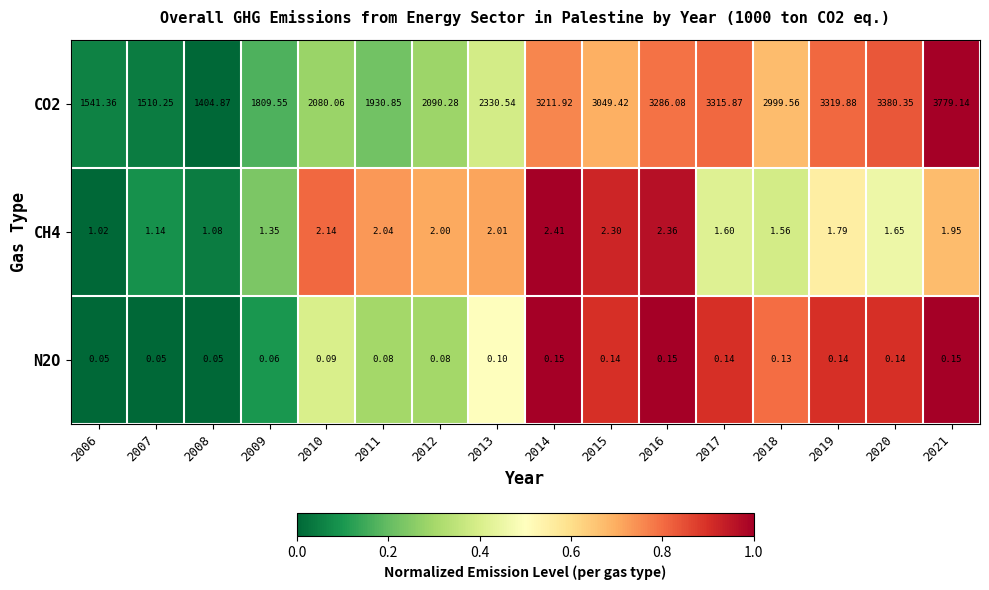

Reading left to right, transcribe all the data shown in this chart.

CO2: 2006=1541.4	2007=1510.2	2008=1404.9	2009=1809.5	2010=2080.1	2011=1930.8	2012=2090.3	2013=2330.5	2014=3211.9	2015=3049.4	2016=3286.1	2017=3315.9	2018=2999.6	2019=3319.9	2020=3380.3	2021=3779.1
CH4: 2006=1.0	2007=1.1	2008=1.1	2009=1.4	2010=2.1	2011=2.0	2012=2.0	2013=2.0	2014=2.4	2015=2.3	2016=2.4	2017=1.6	2018=1.6	2019=1.8	2020=1.6	2021=1.9
N2O: 2006=0.1	2007=0.1	2008=0.1	2009=0.1	2010=0.1	2011=0.1	2012=0.1	2013=0.1	2014=0.1	2015=0.1	2016=0.1	2017=0.1	2018=0.1	2019=0.1	2020=0.1	2021=0.1